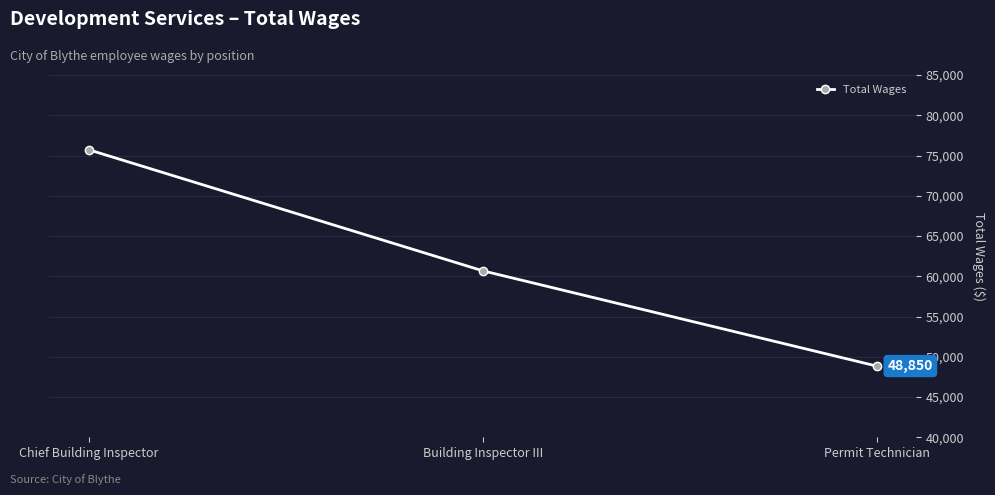

At which label does the data first exceed 60681?

Chief Building Inspector